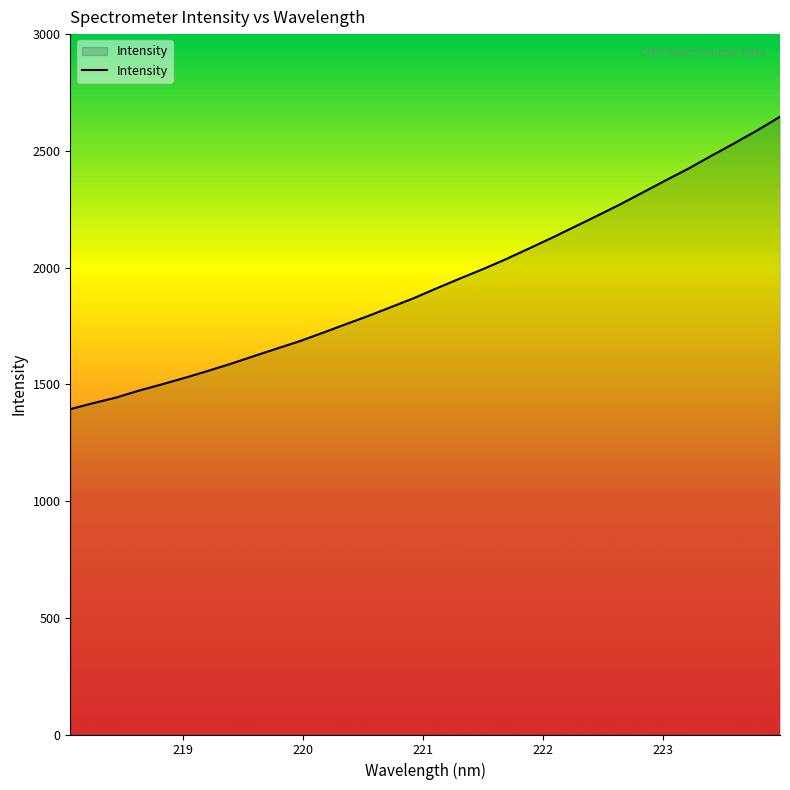

What is the difference between the second highest and second lowest values?

1168.1